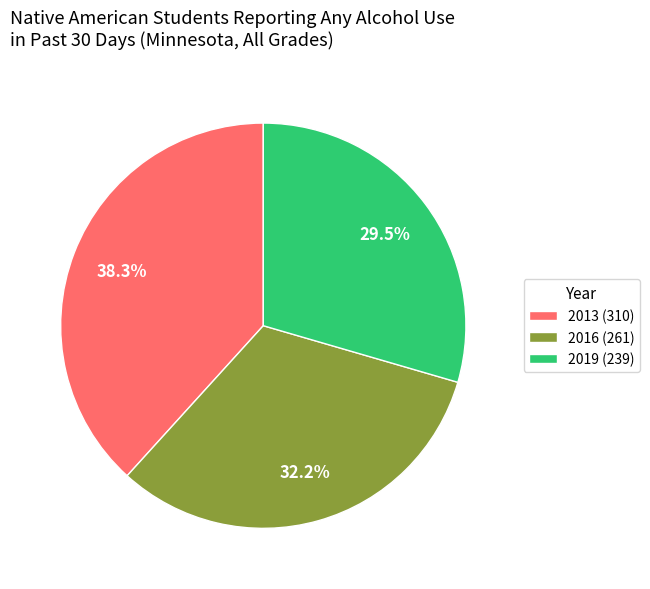

To the nearest percent, what is the difference between the 2016 and 2019 slice percentages?

3%